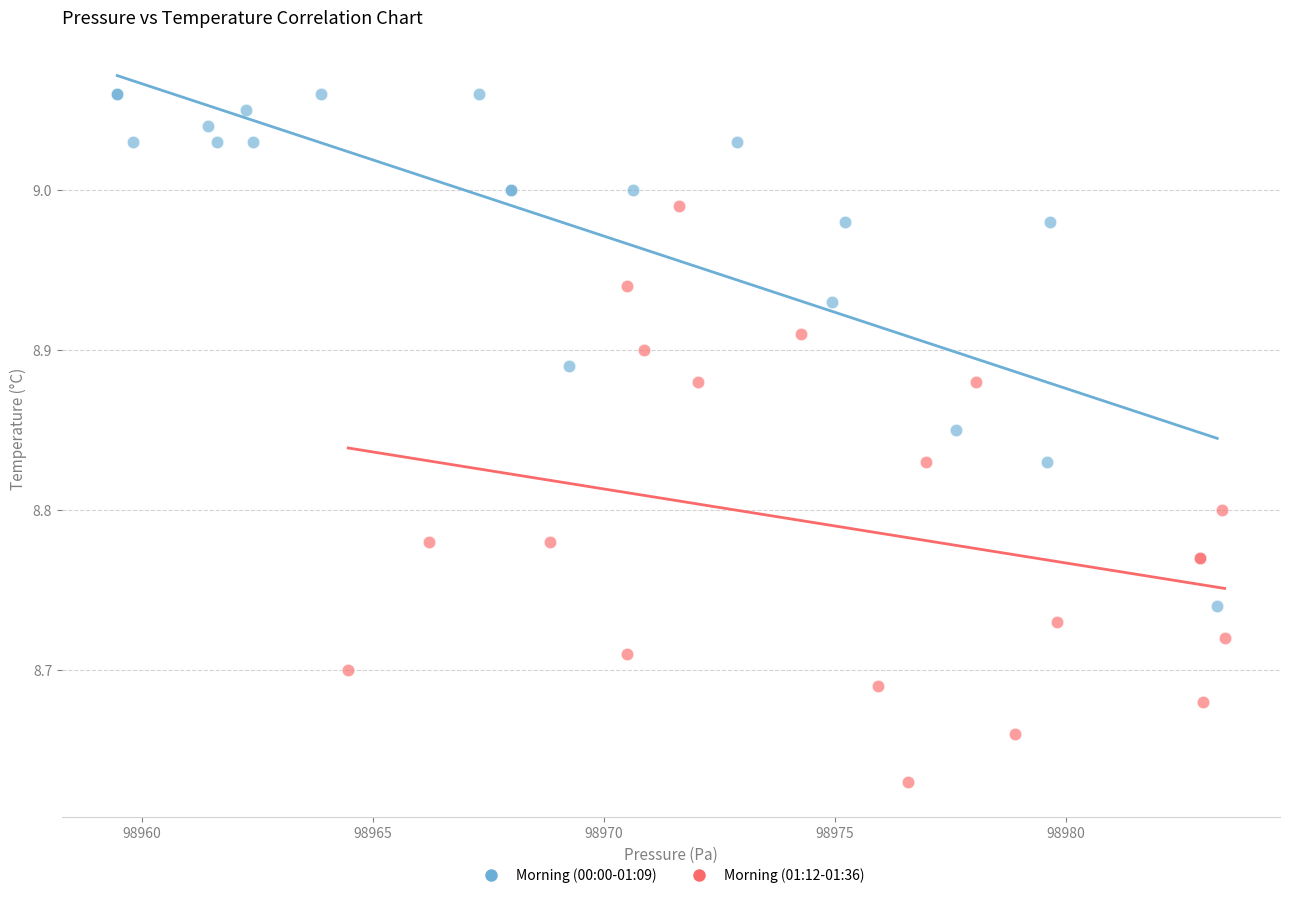

Which series contains the highest Y value?

Morning (00:00-01:09)